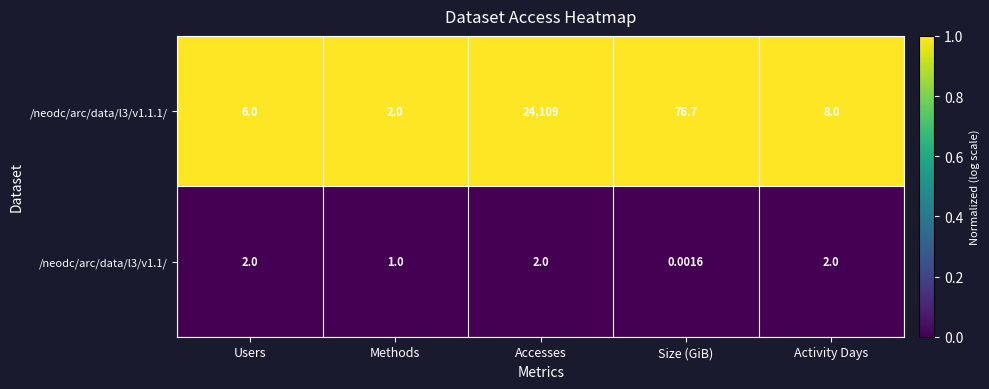

Which series changed the most between Users and Activity Days?

/neodc/arc/data/l3/v1.1.1/